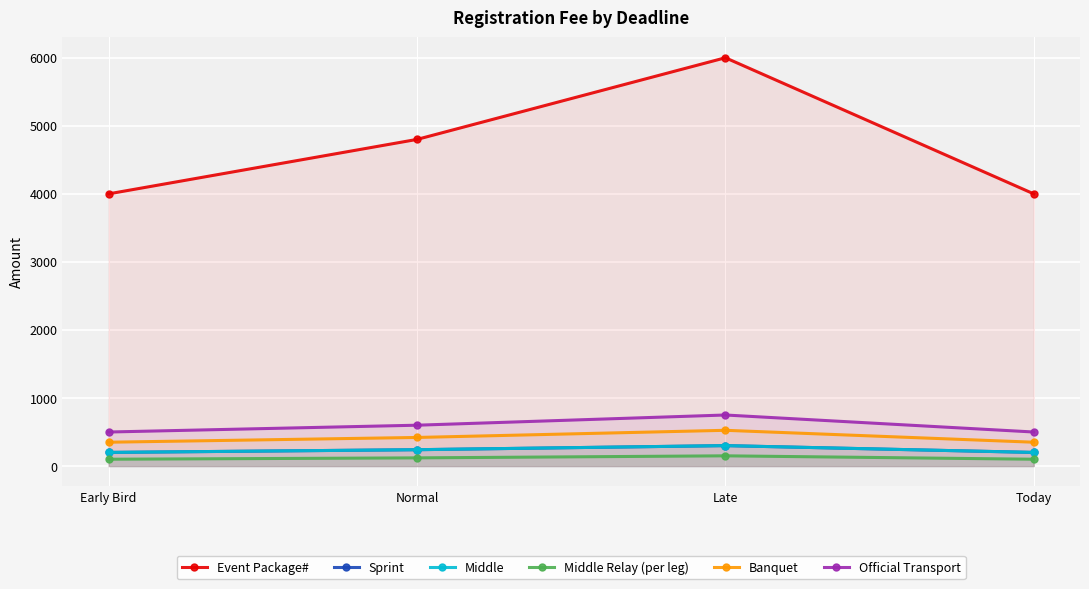

What is the sum of all Event Package# values?

18800